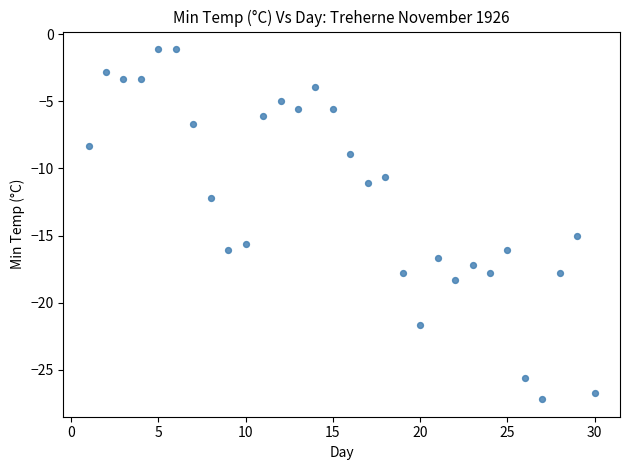

What Y value in the scatter plot is closest to -14?

-15.0